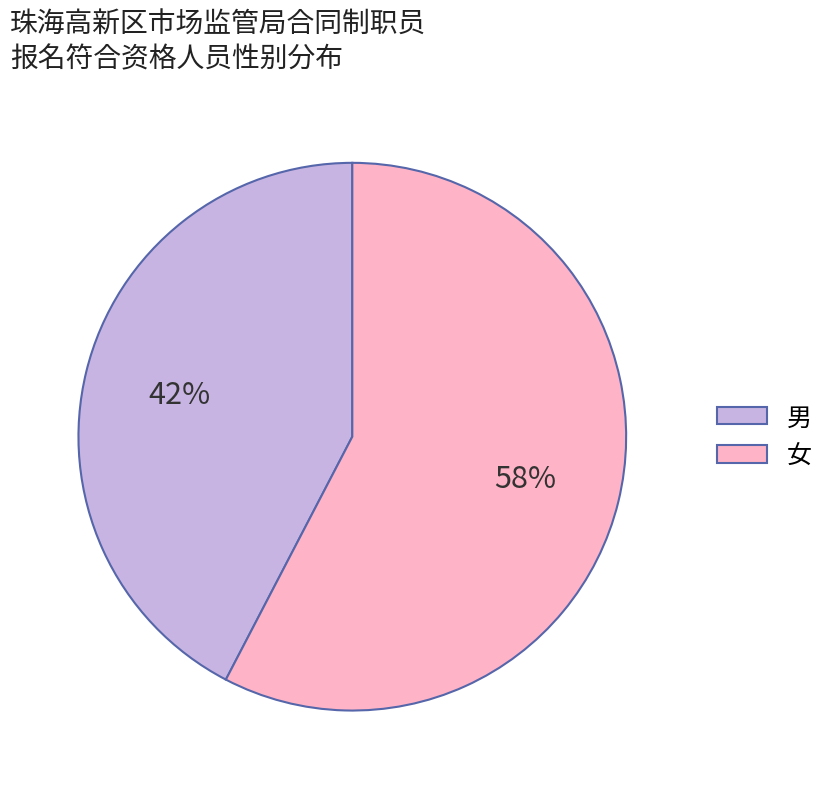

Rank the categories by value from highest to lowest.

女, 男